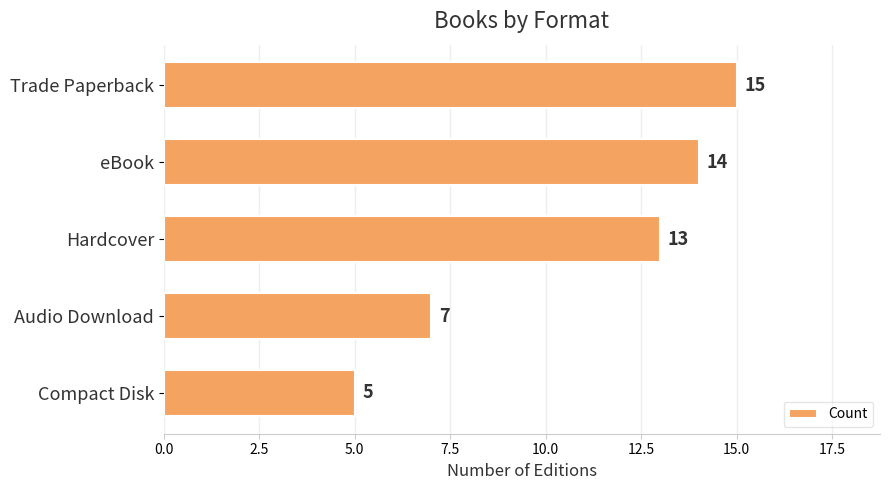

How many values are below 13?

2